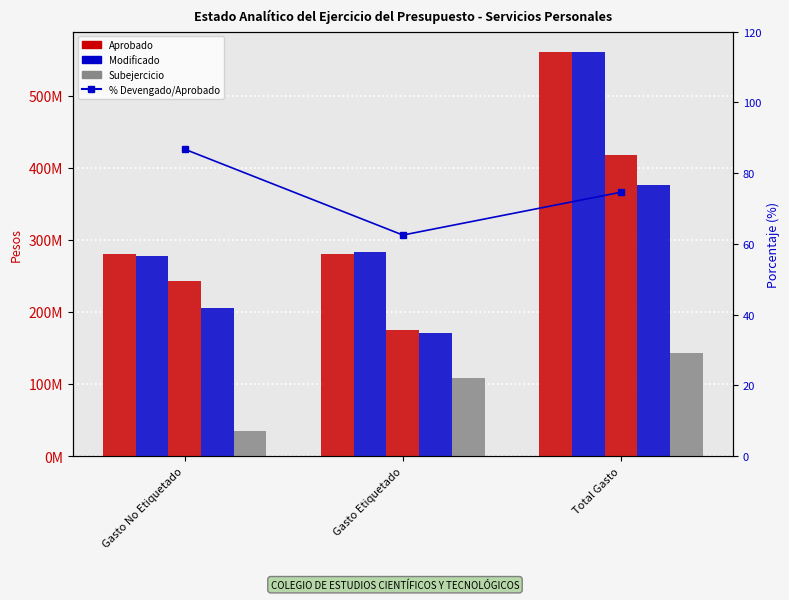

What position from the right is Total Gasto?

1